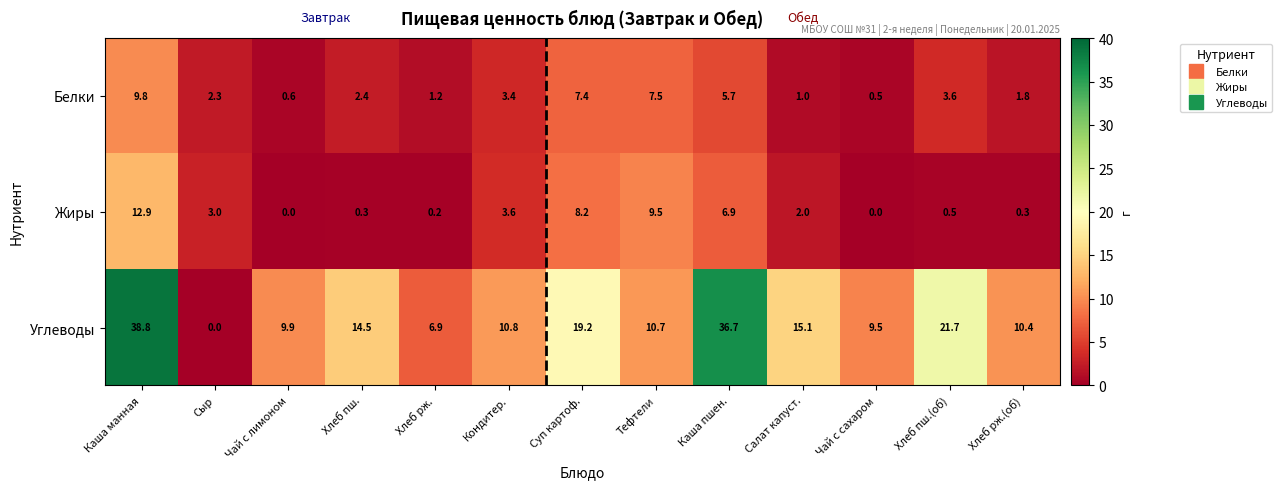

What is the average value of the Белки series?

3.6